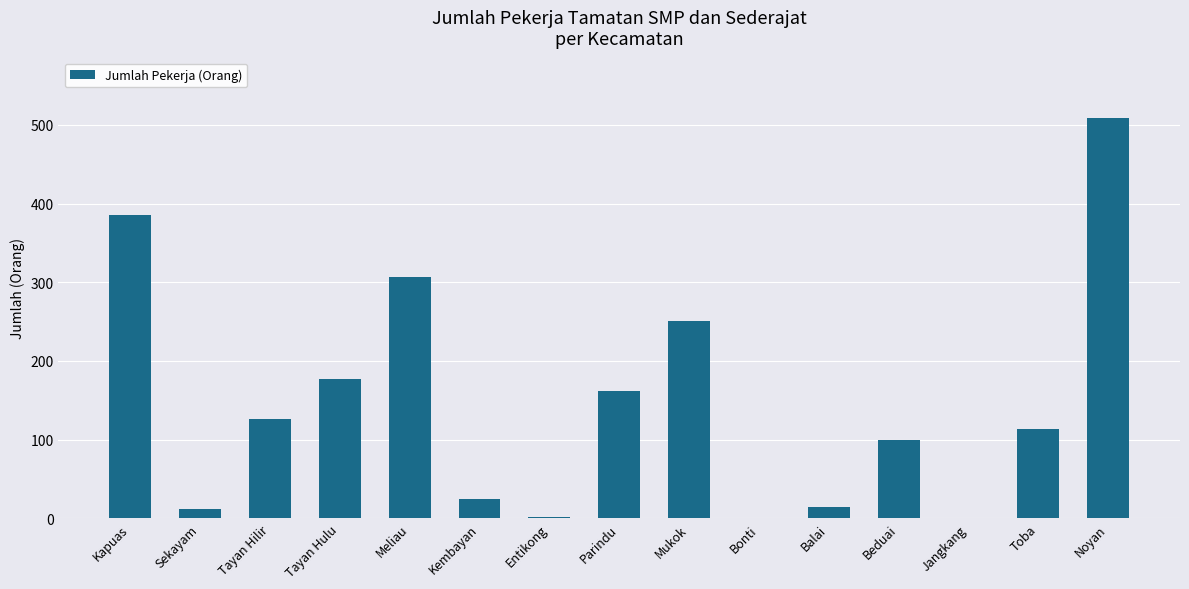

What is the sum of all values?

2184